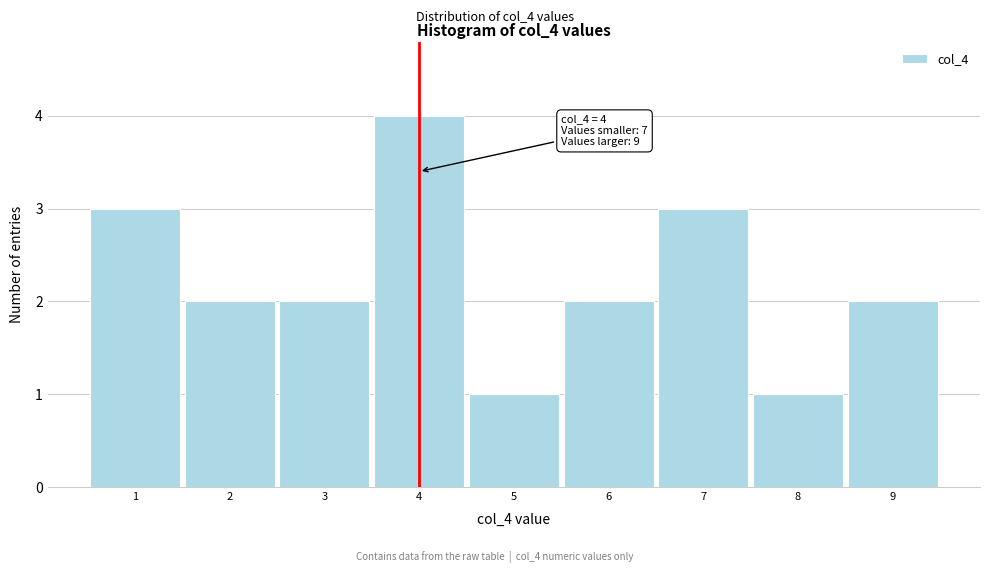

Over which range of the x-axis is the bar tallest?

3.5 to 4.5